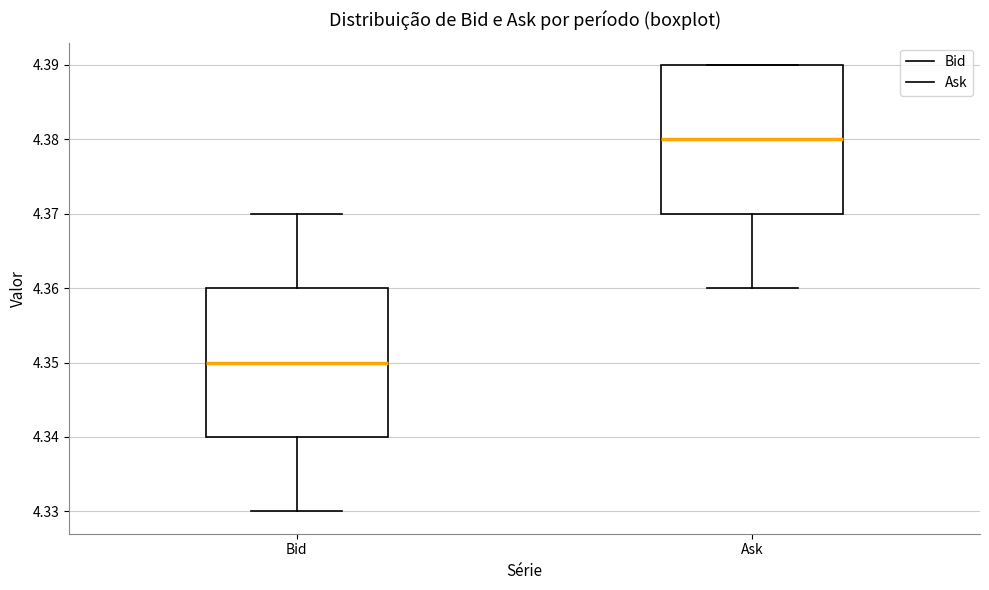

Where is the upper edge of the box for Ask on the y-axis? The values are not printed on the chart, so give them approximately, as read against the axis.

4.39